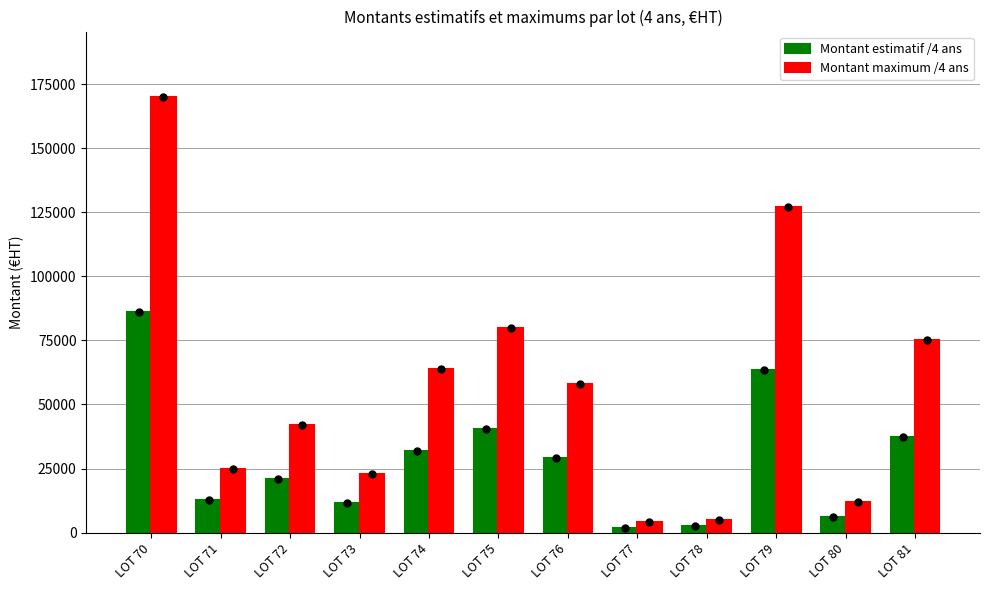

How many data points in Montant estimatif /4 ans are less than 29000?

6